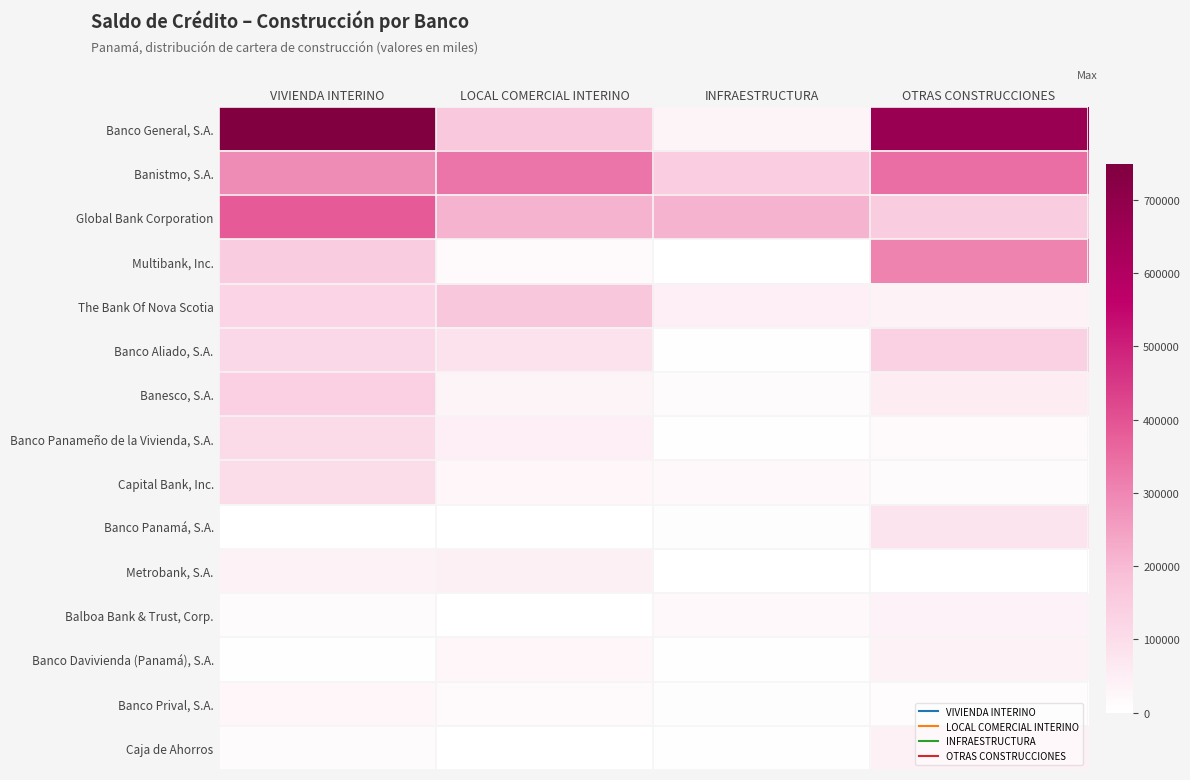

At VIVIENDA INTERINO, list the series in order from largest to smallest.

Banco General, S.A., Global Bank Corporation, Banistmo, S.A., Multibank, Inc., Banesco, S.A., The Bank Of Nova Scotia, Banco Aliado, S.A., Banco Panameño de la Vivienda, S.A., Capital Bank, Inc., Metrobank, S.A., Banco Prival, S.A., Balboa Bank & Trust, Corp., Caja de Ahorros, Banco Davivienda (Panamá), S.A., Banco Panamá, S.A.